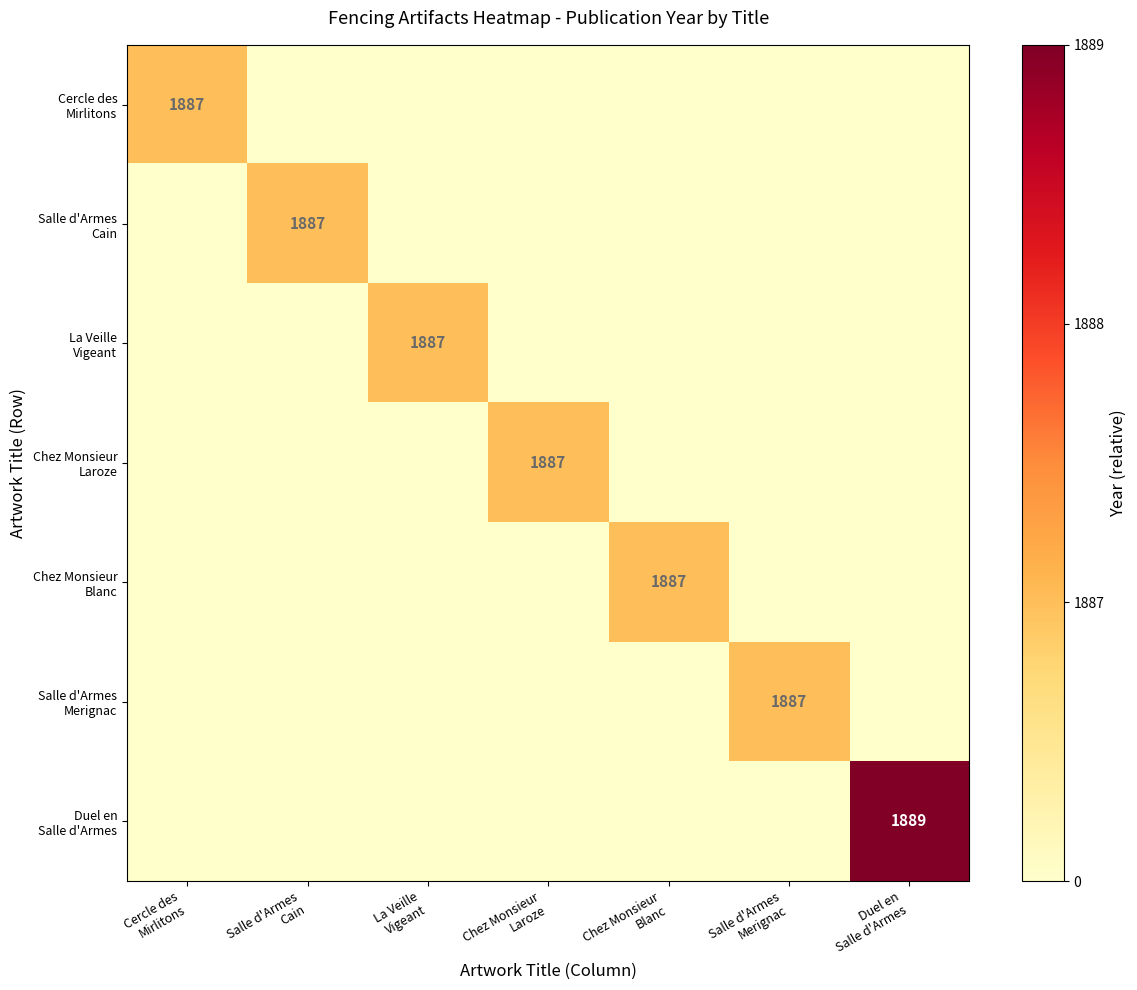

True or false: Salle d'Armes Merignac has a value of 0 at Chez Monsieur Blanc.

False